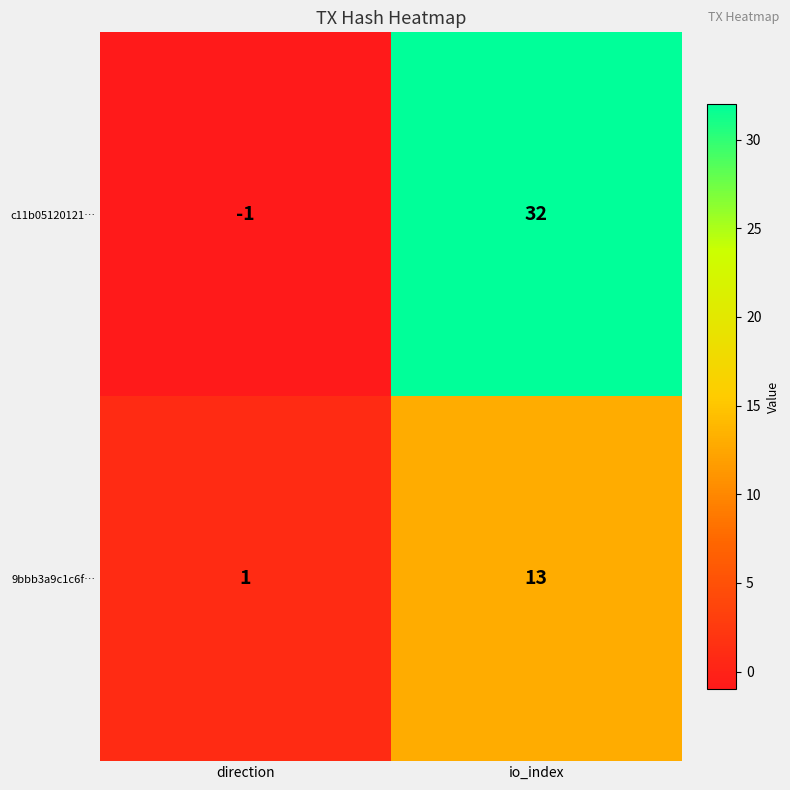

The c11b05120121… series shows -1 at direction. True or false?

True